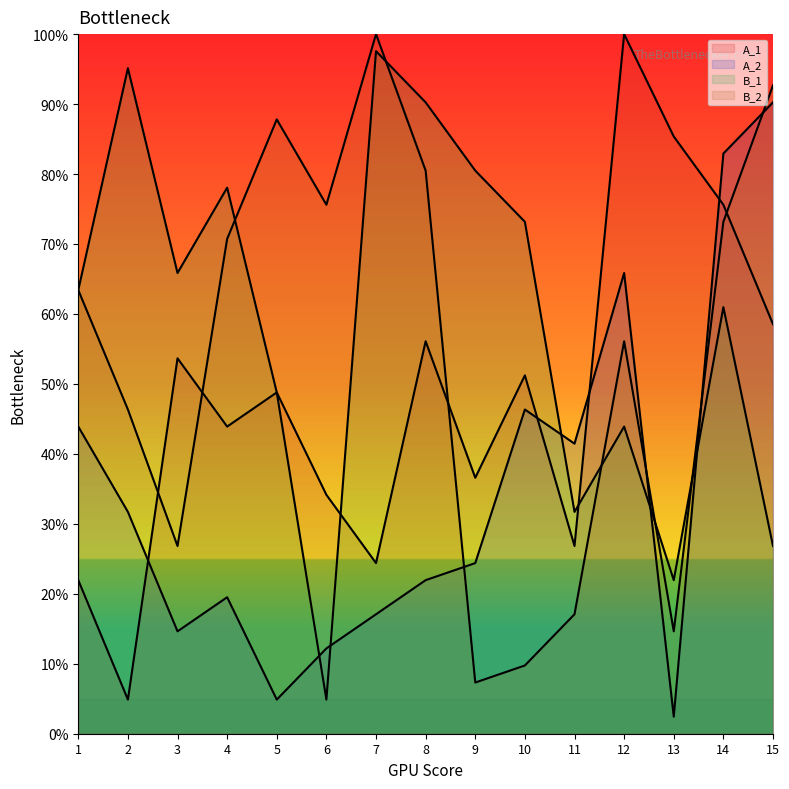

What is the maximum value for A_2?

90.2